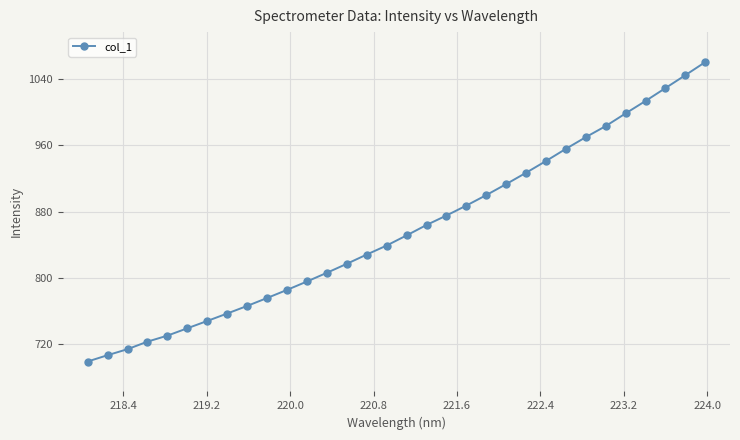

What is the value of the 15th point from the left?

828.3